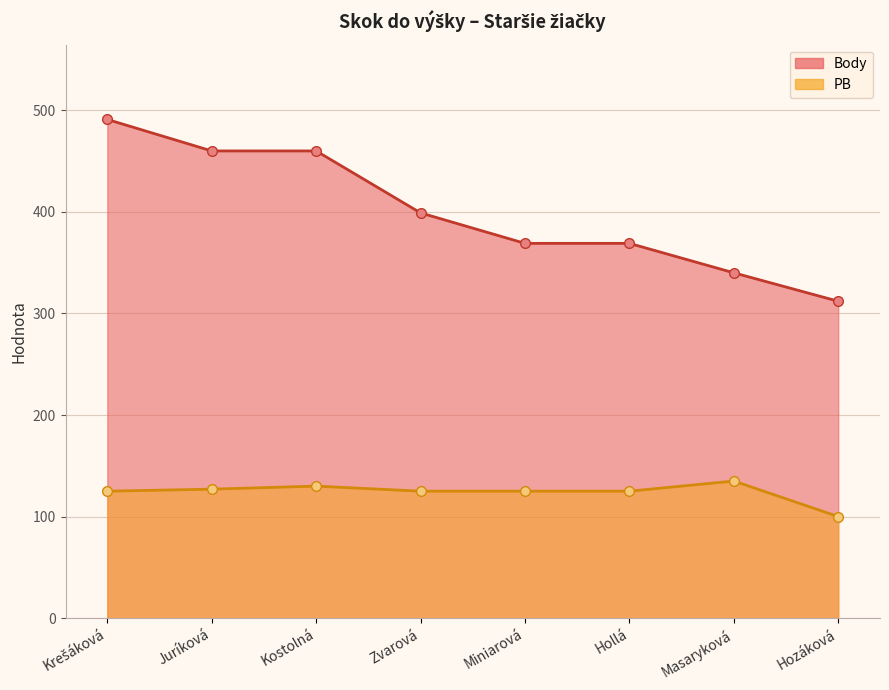

Reading left to right, what are all the values shown in this chart?

Body_line: 491	460	460	399	369	369	340	312
PB_line: 125	127	130	125	125	125	135	100